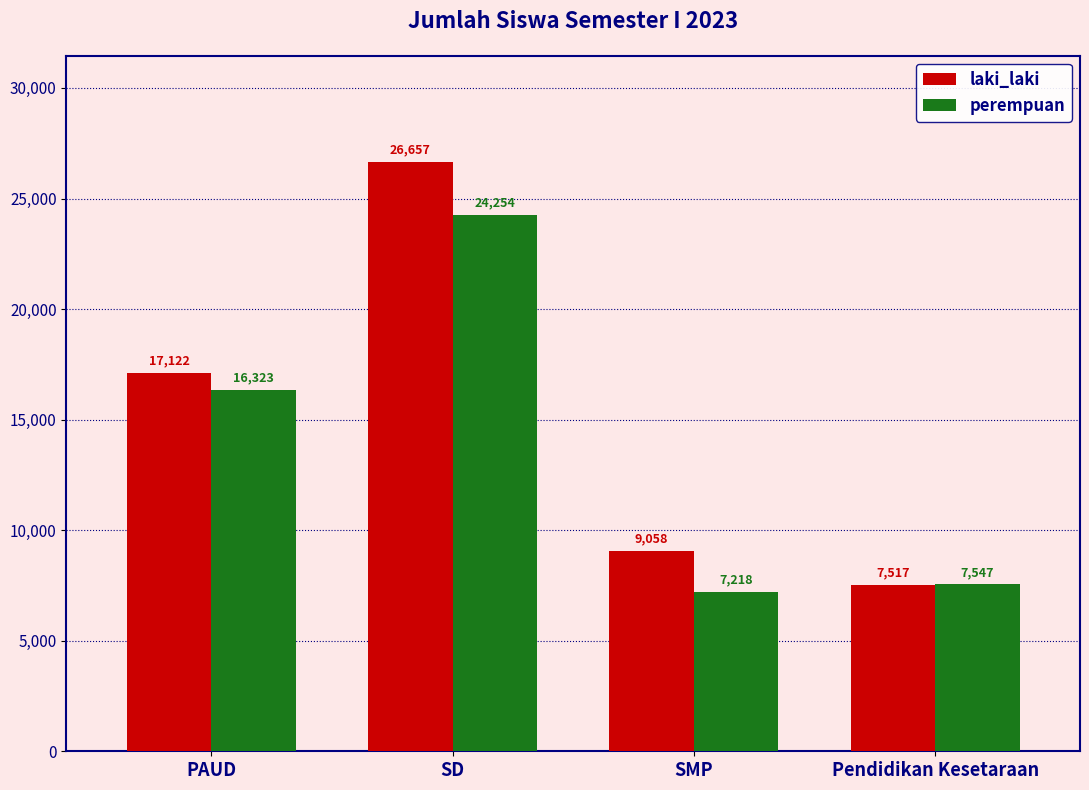

Reading left to right, what are all the values shown in this chart?

laki_laki: PAUD=17122	SD=26657	SMP=9058	Pendidikan Kesetaraan=7517
perempuan: PAUD=16323	SD=24254	SMP=7218	Pendidikan Kesetaraan=7547